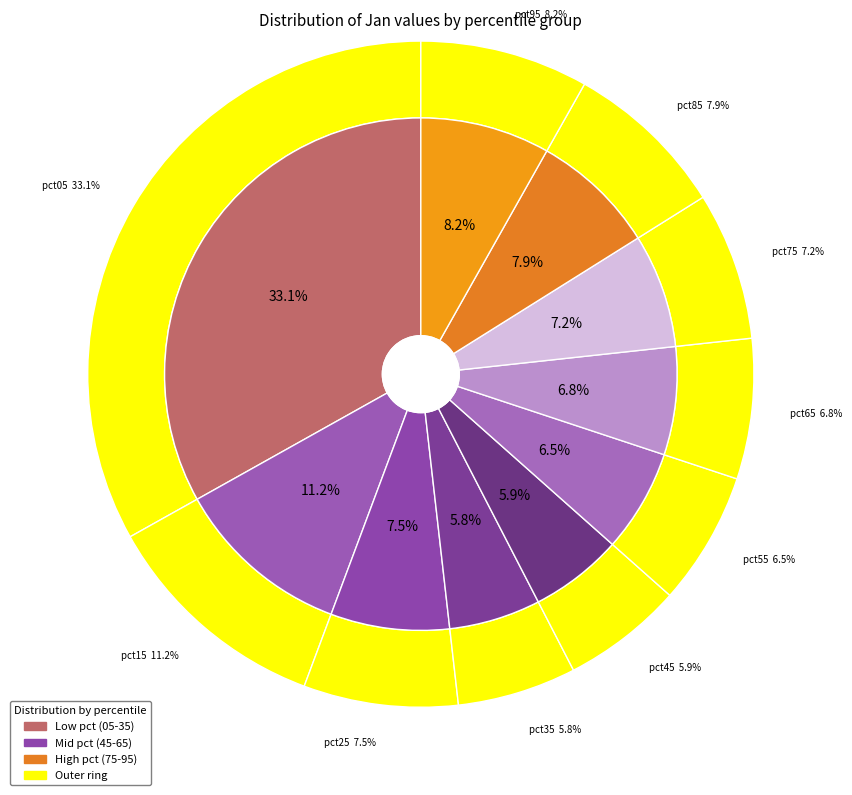

Do pct85 and pct05 together represent more than half of the pie?

No